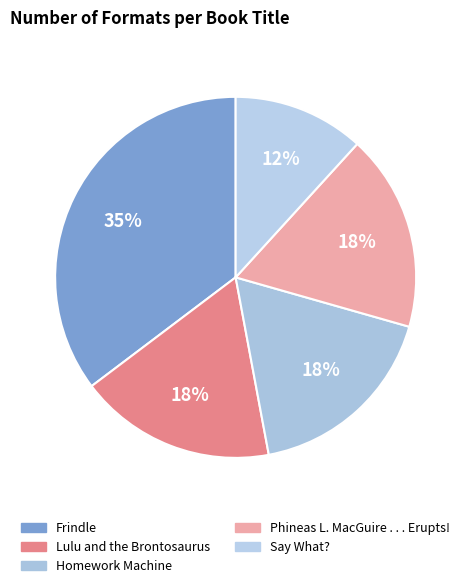

Which slice is the largest?

Frindle